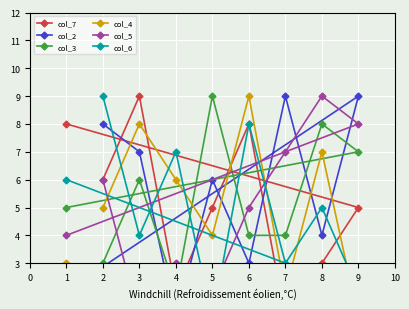

What is the maximum value for col_5?

9